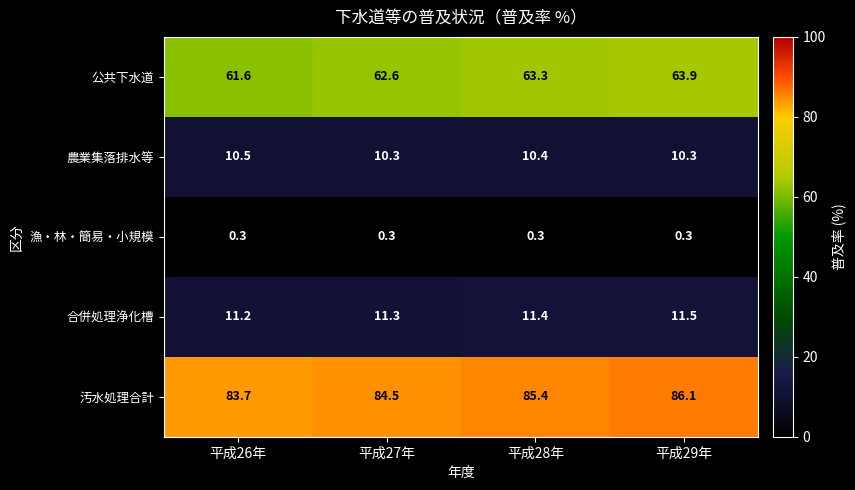

Which series has the largest total across all categories?

汚水処理合計